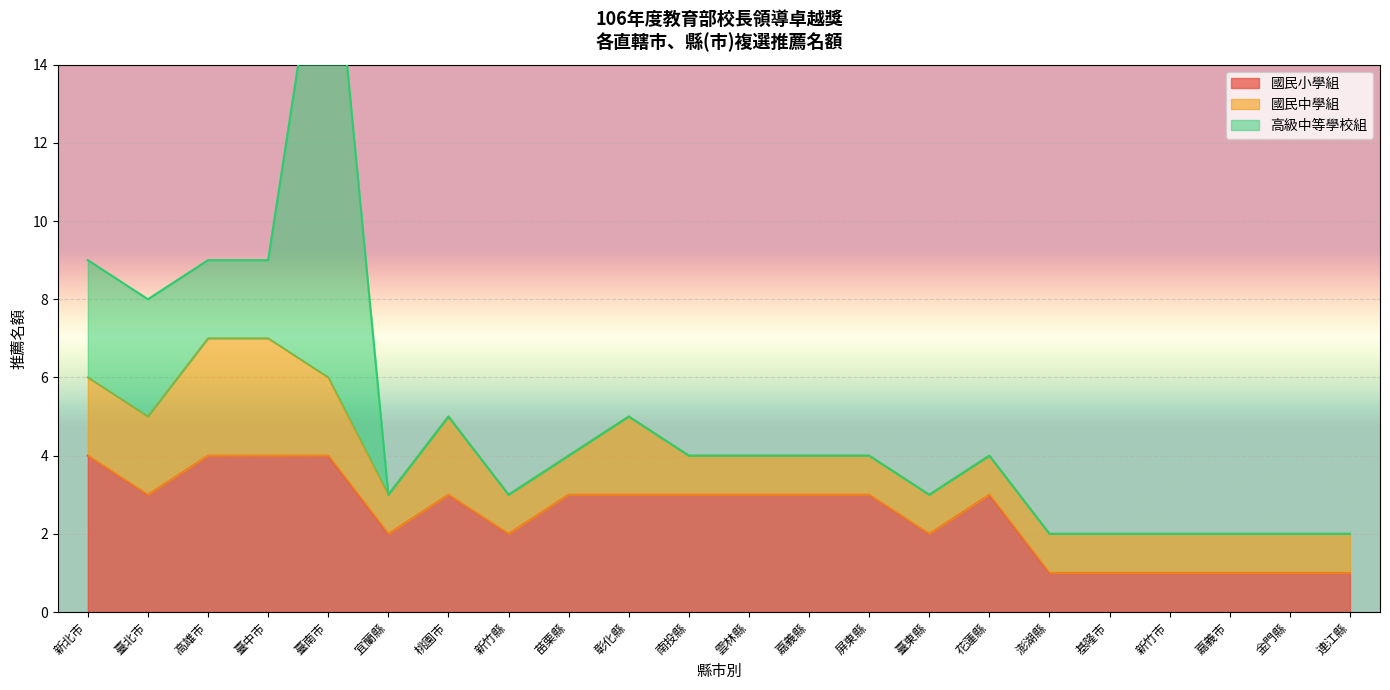

Between which two adjacent categories do 高級中等學校組 and 國民中學組 first intersect?

臺北市 and 高雄市